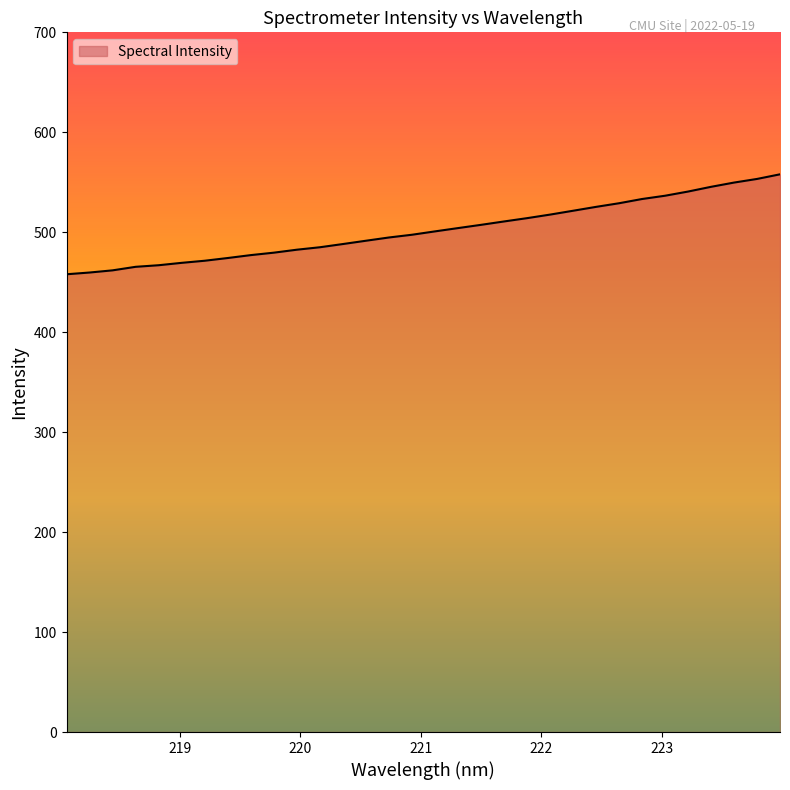

Does the chart display data point markers on the line(s)?

No